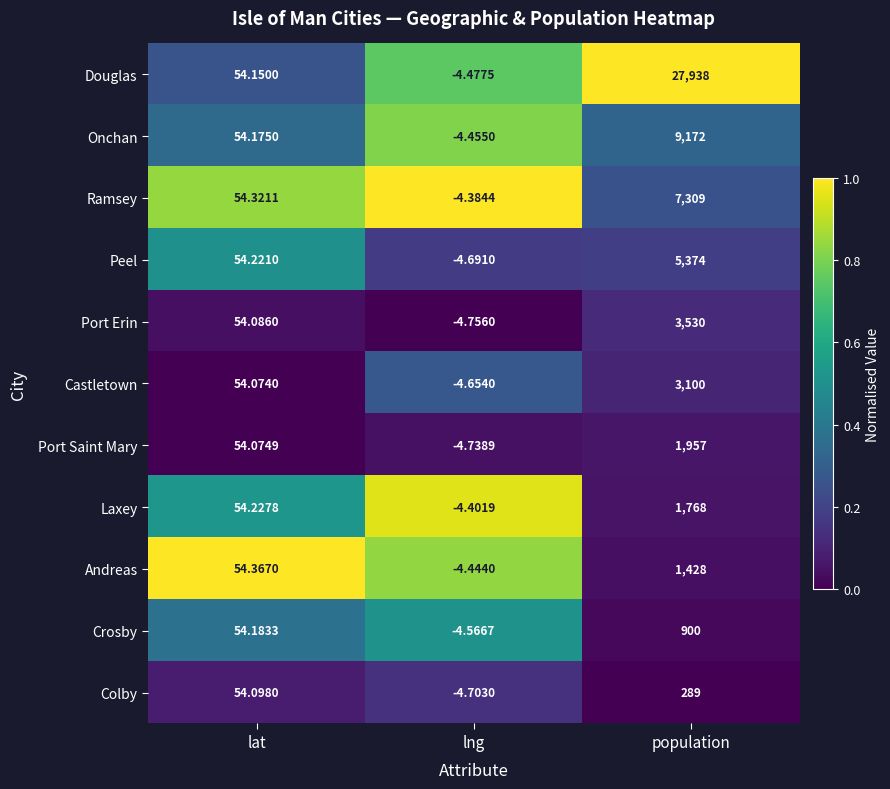

Rank the series at lat from highest to lowest value.

Andreas, Ramsey, Laxey, Peel, Crosby, Onchan, Douglas, Colby, Port Erin, Port Saint Mary, Castletown